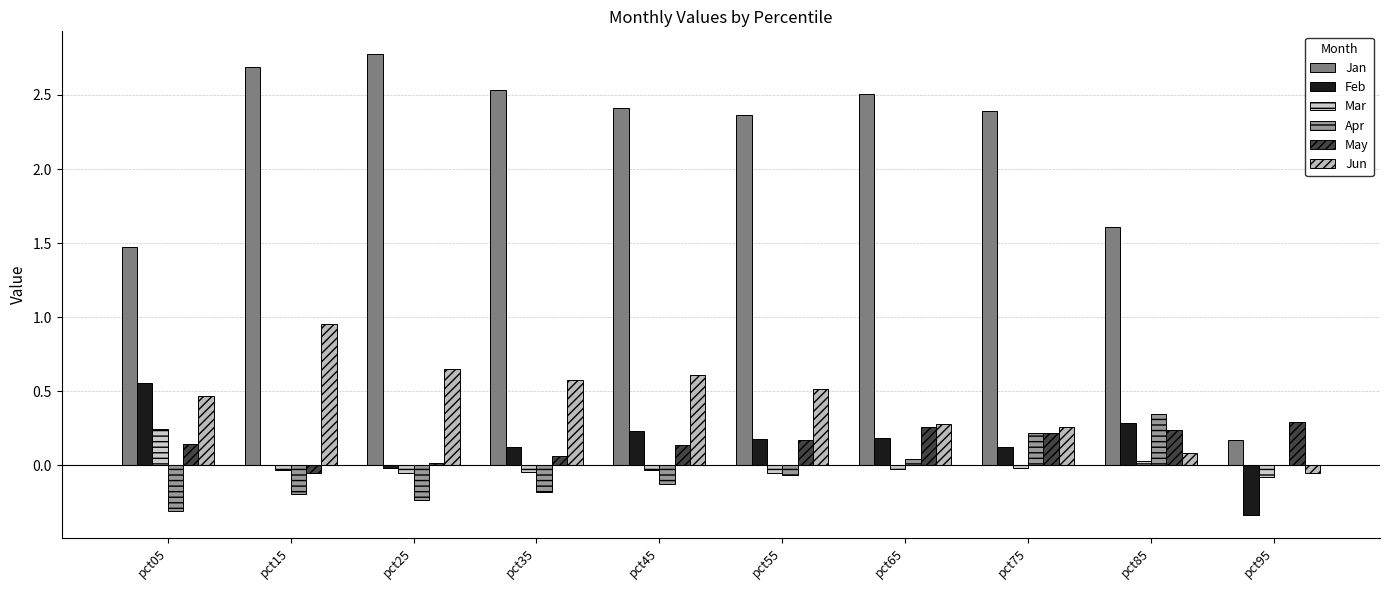

How many data points in May are above 0?

9